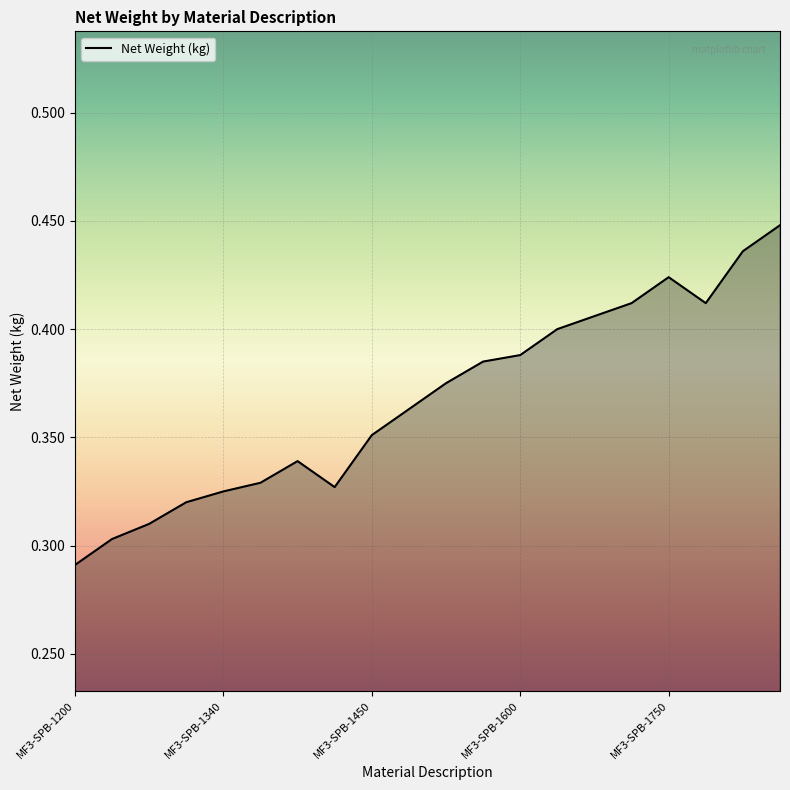

How many lines are shown in the chart?

1